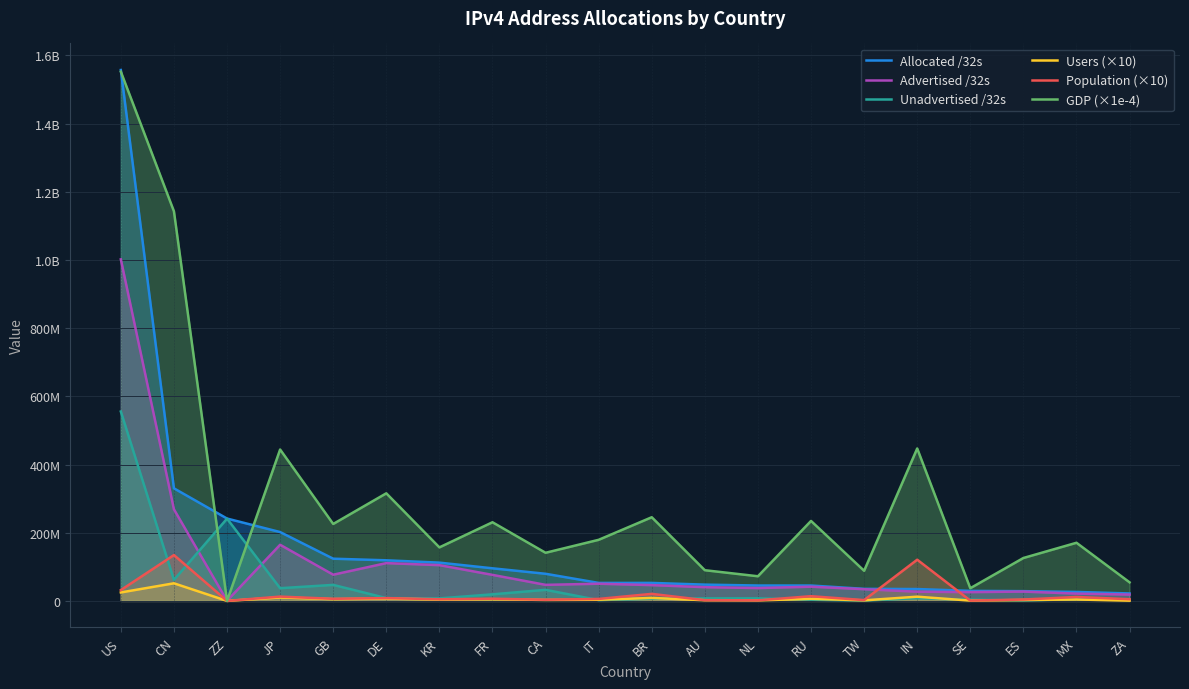

What is the difference between the Population (×10) values at TW and SE?

1402440.9